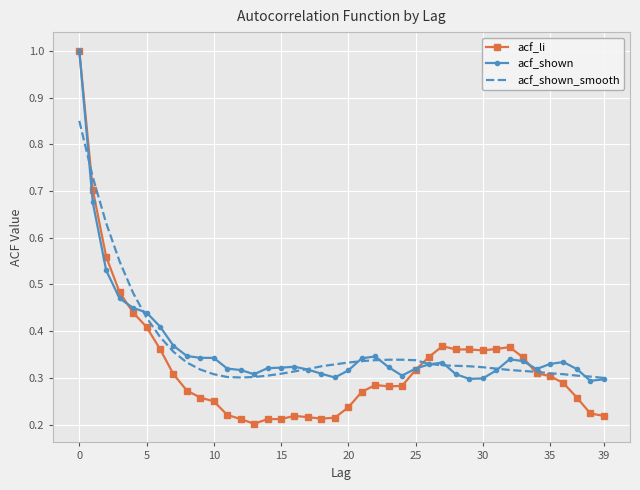

Which series has the widest spread of values?

acf_li